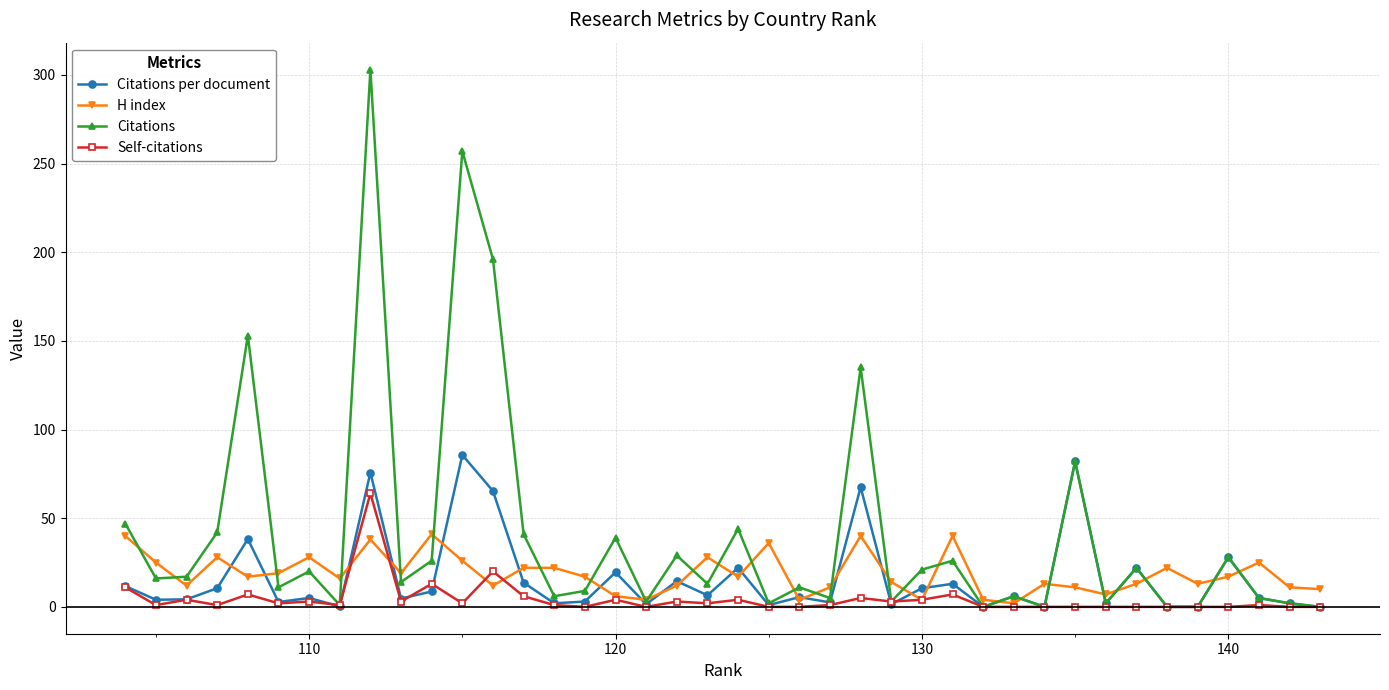

True or false: Self-citations has more than 1 interior local peaks.

True